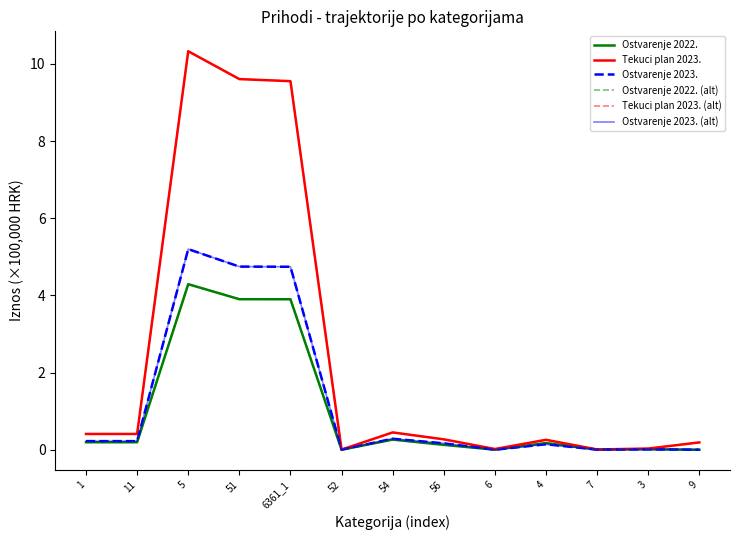

How many lines are shown in the chart?

6